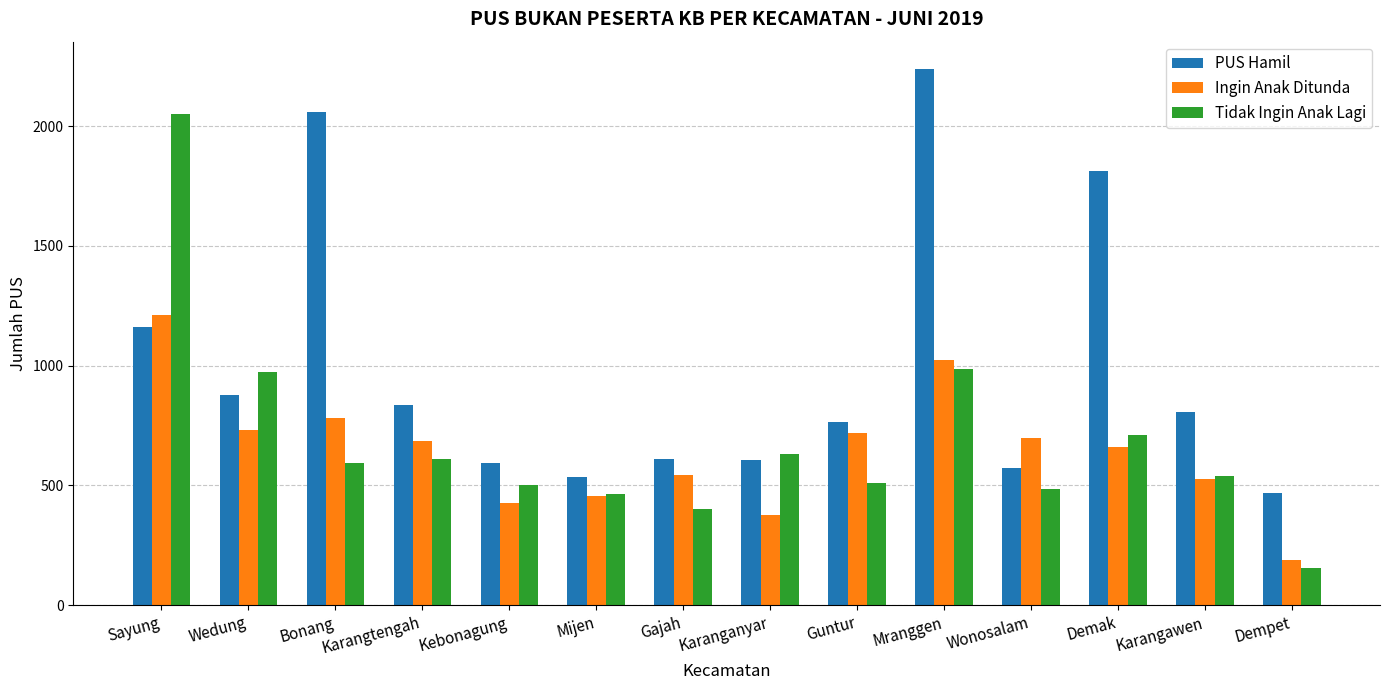

What is the total value across all series at Kebonagung?

1518